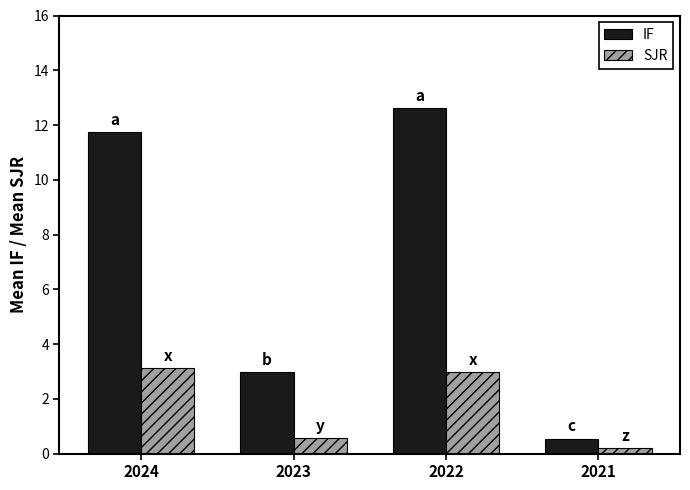

Does the chart contain stacked bars?

No